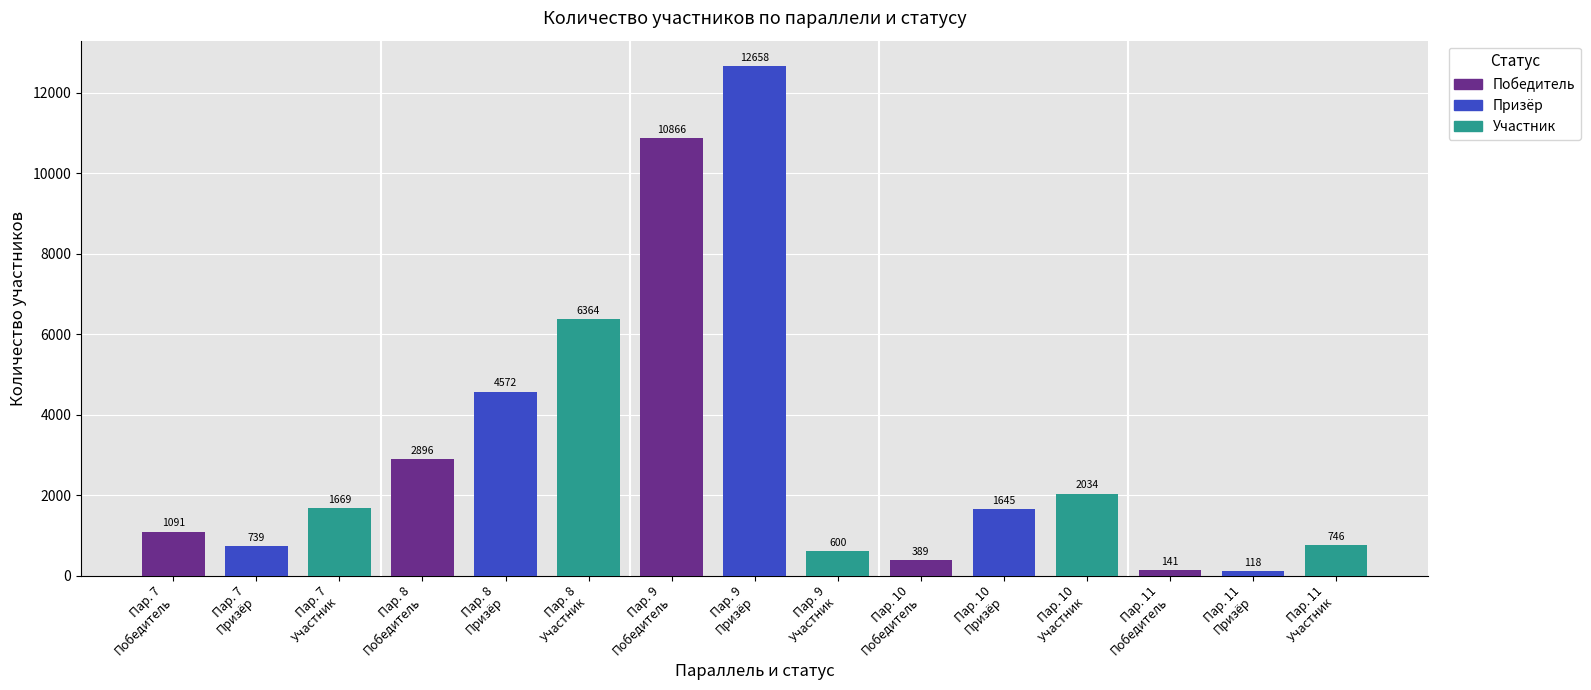

What is the maximum value shown in the chart?

12658